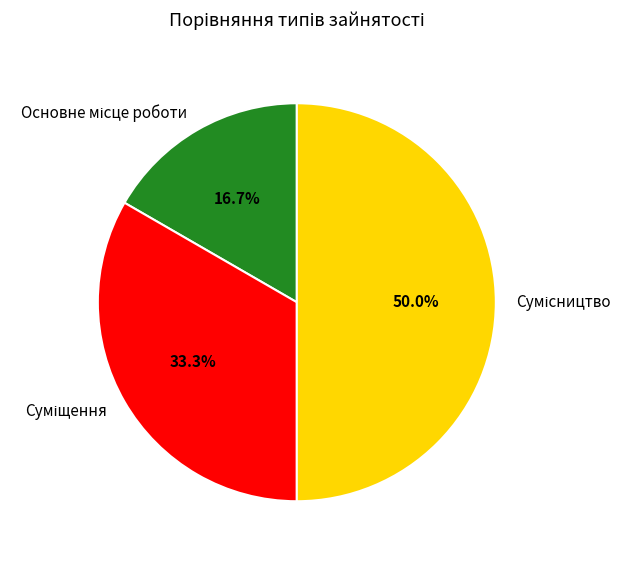

What is the ratio of the value at Основне місце роботи to the value at Суміщення?

0.5